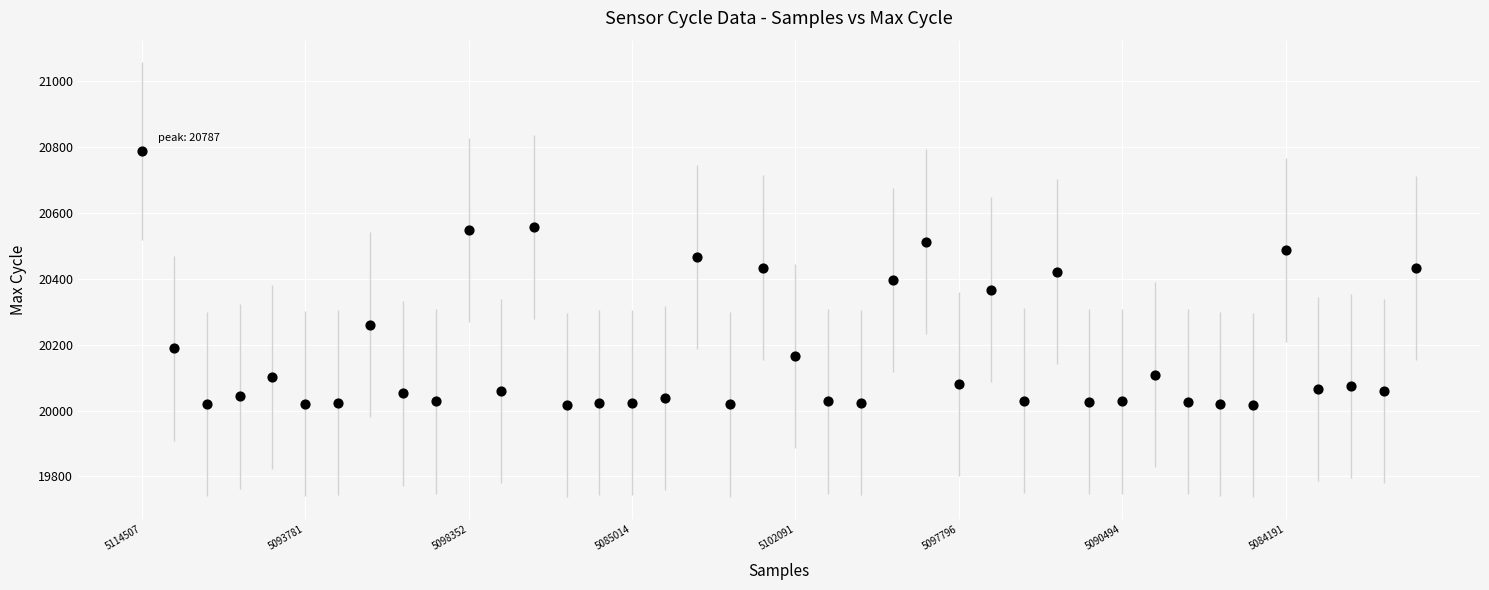

What is the range of Y values (max minus min)?

771